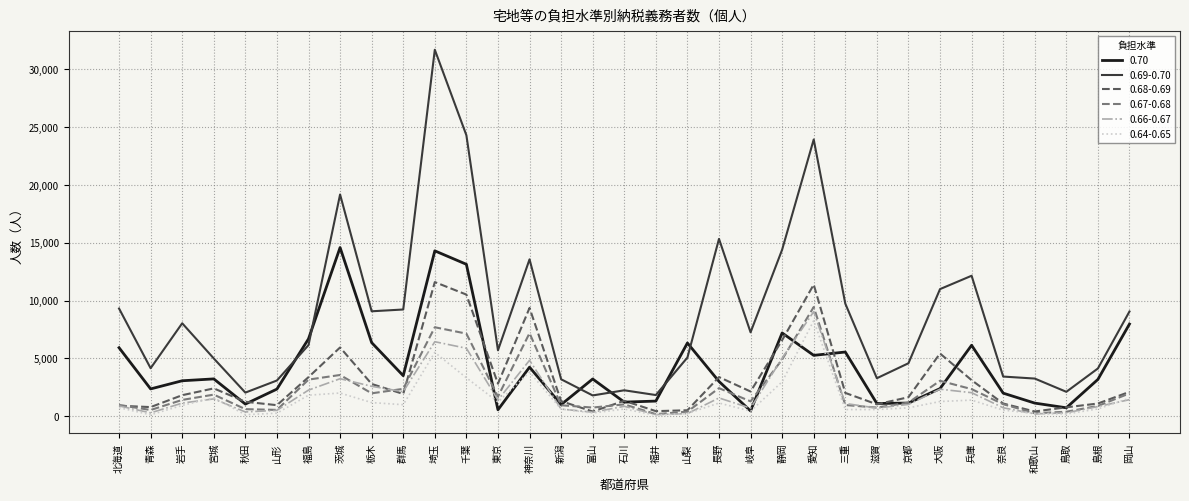

True or false: 0.66-0.67 has more than 1 points higher than both neighbors.

True